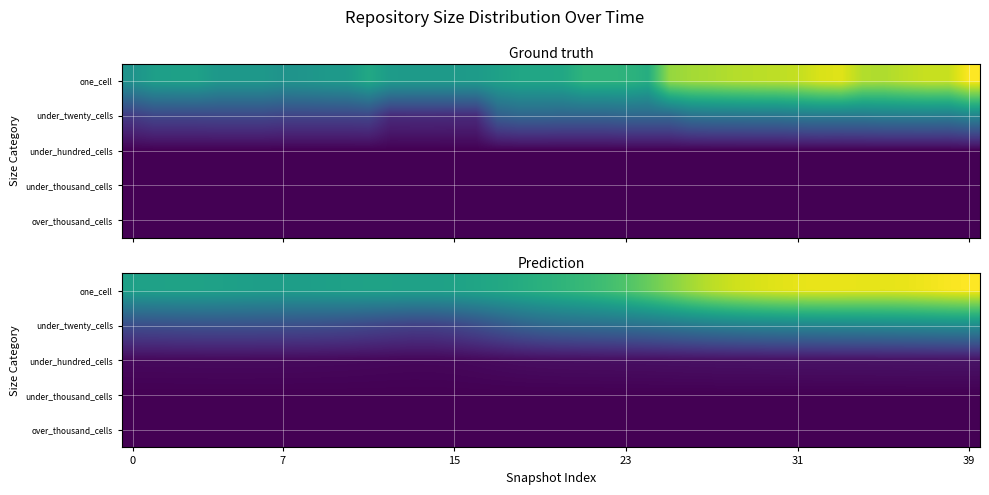

Between 11 and 13, which is larger?

11